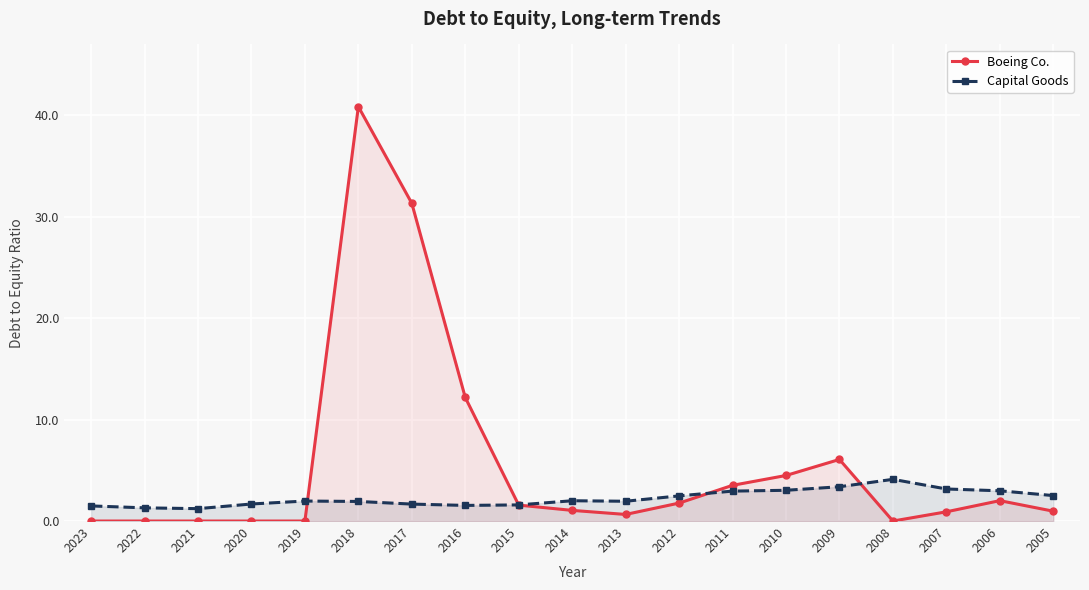

Where do Capital Goods and Boeing Co. first cross each other?

2019 and 2018